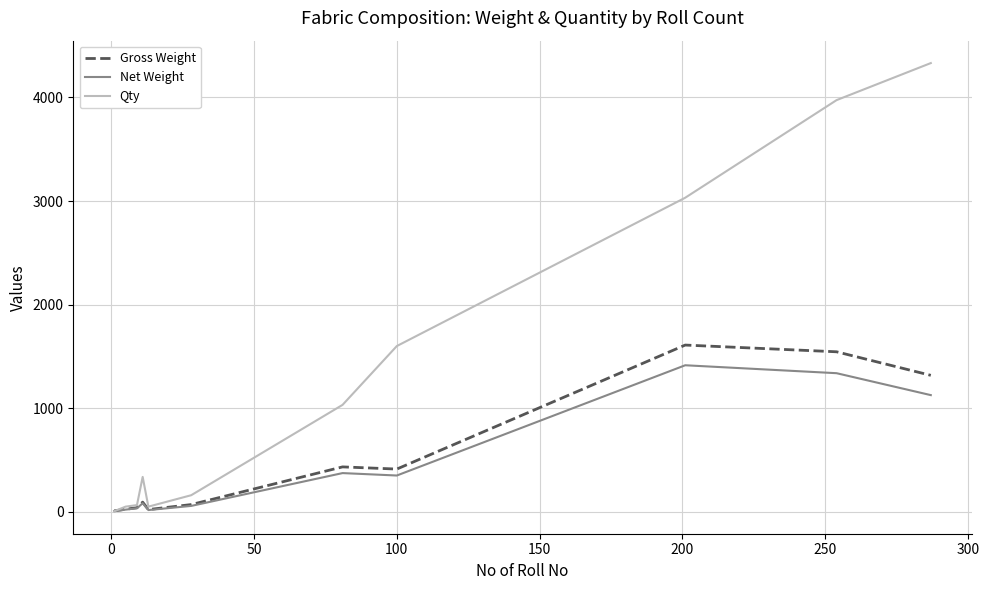

Which series has the largest total across all categories?

Qty